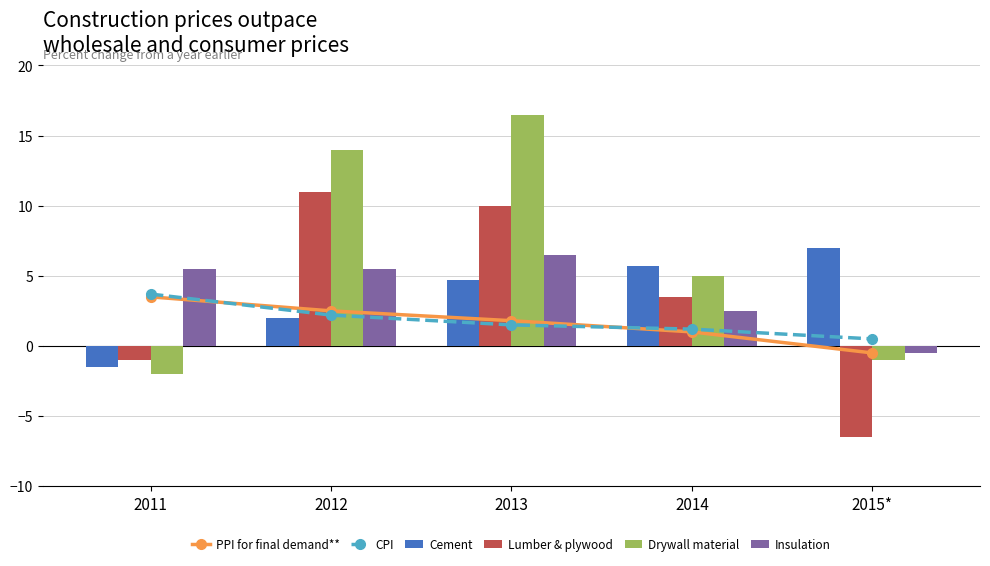

At how many categories does at least one series exceed 7?

2